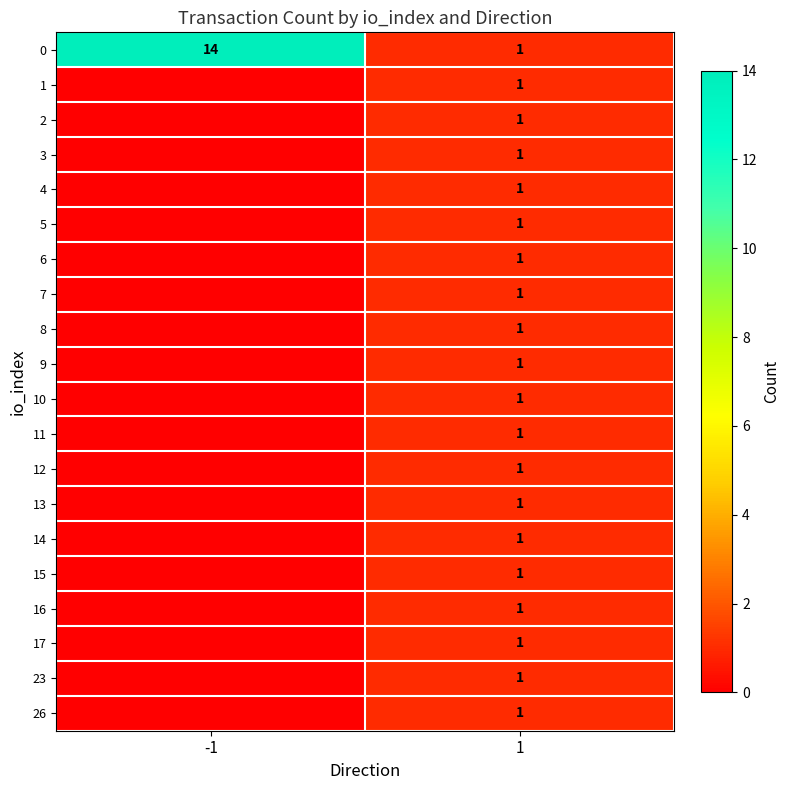

True or false: 4 has a value of 1 at 1.

True